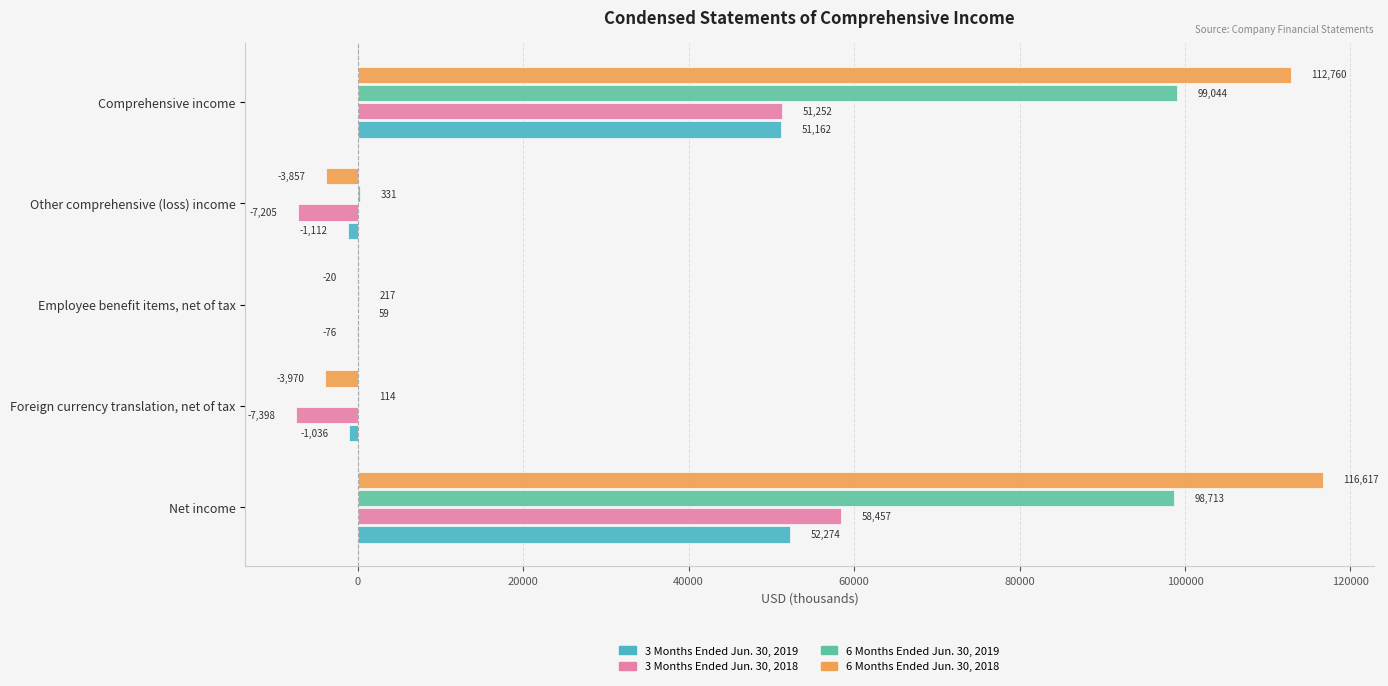

At which label is 3 Months Ended Jun. 30, 2018 closest to 25529?

Employee benefit items, net of tax